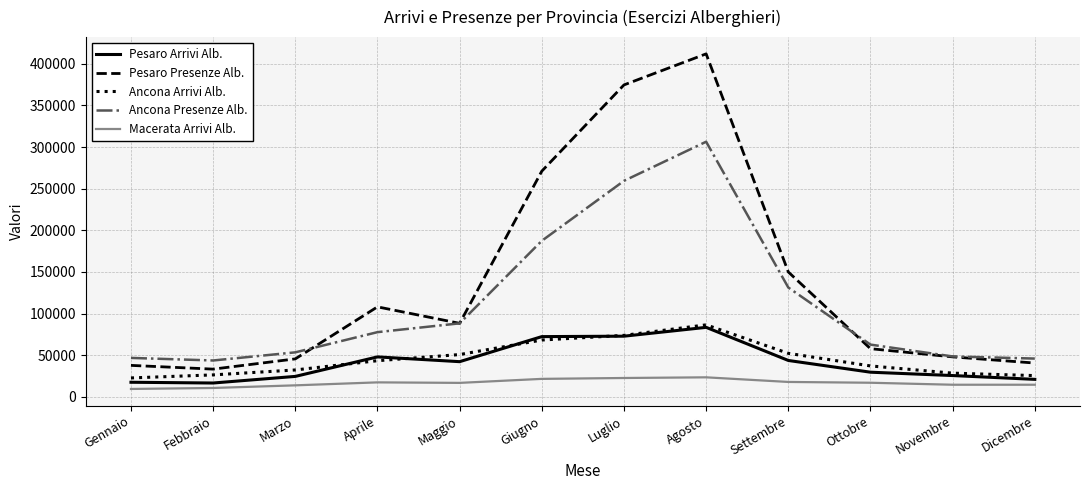

How many lines are shown in the chart?

5